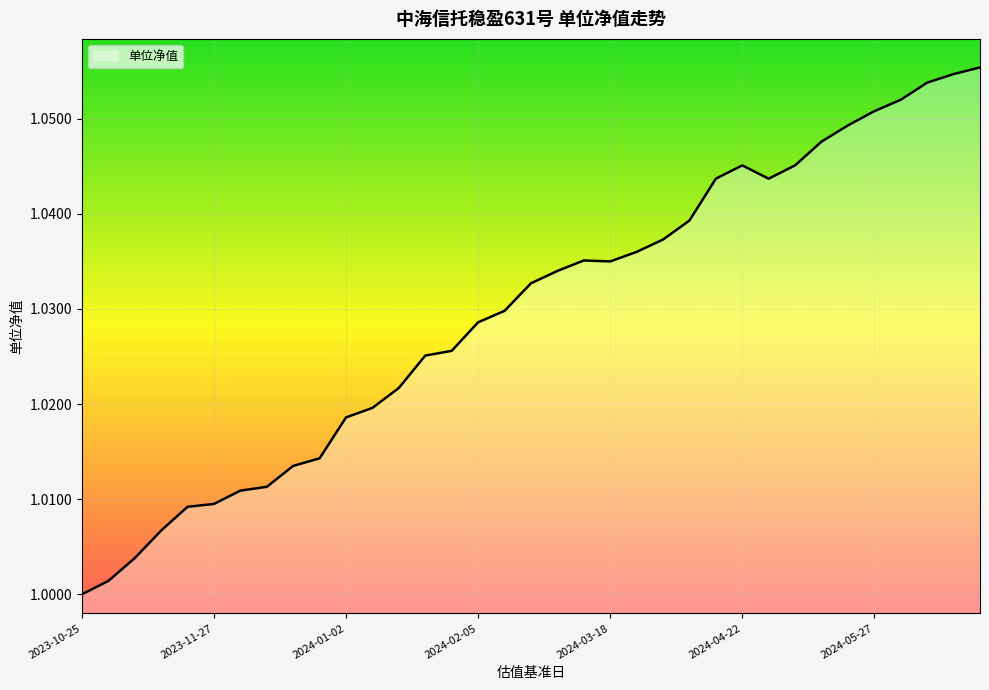

How many lines are shown in the chart?

1